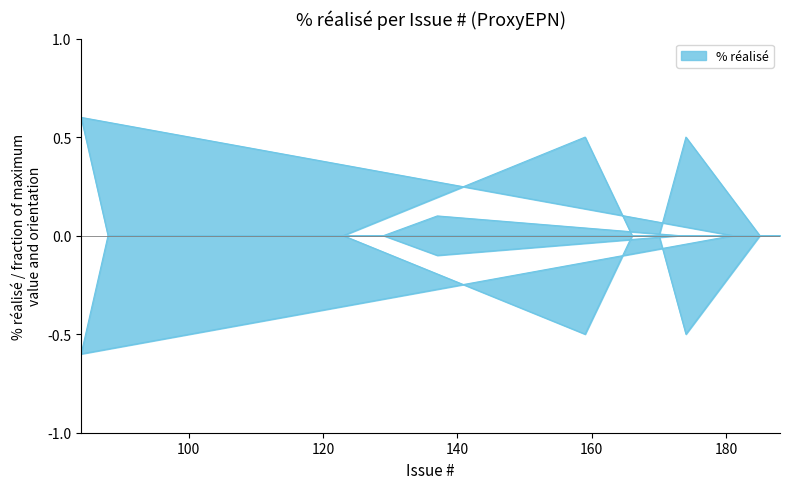

What is the average value?

0.1